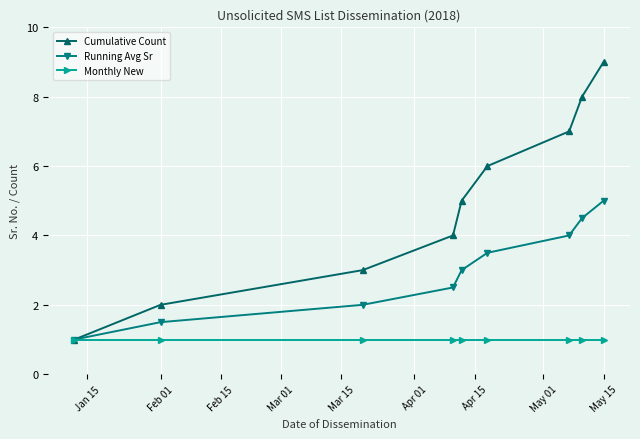

What is the value of the Monthly New point at the 1st from the left?

1.0